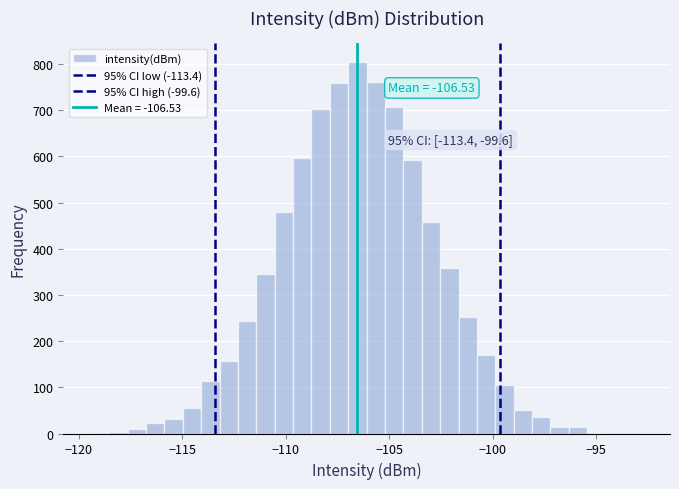

Read against the x-axis, roughly where is the centre of the tallest bar?

-106.5